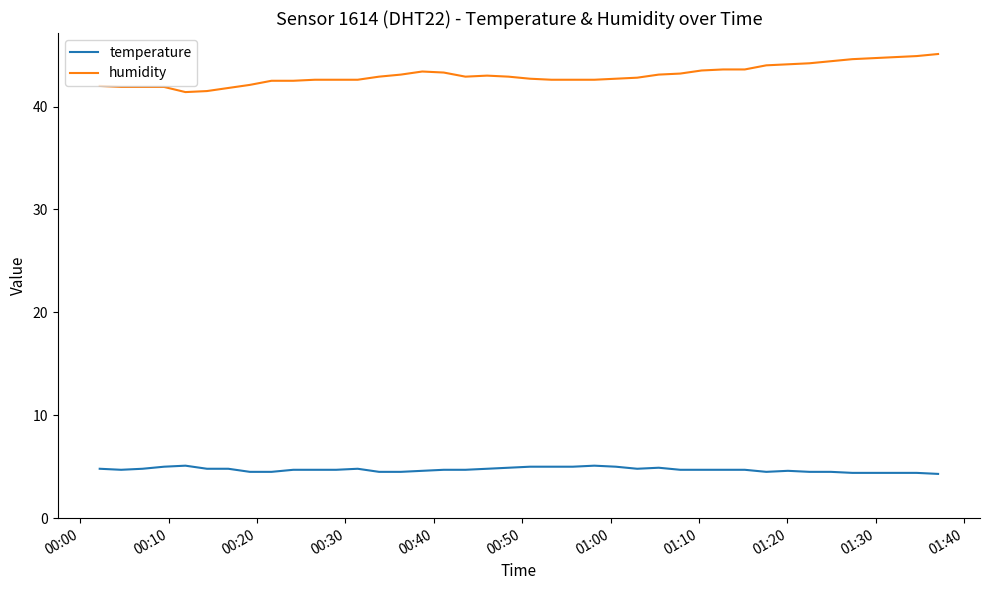

What is the maximum value for humidity?

45.1